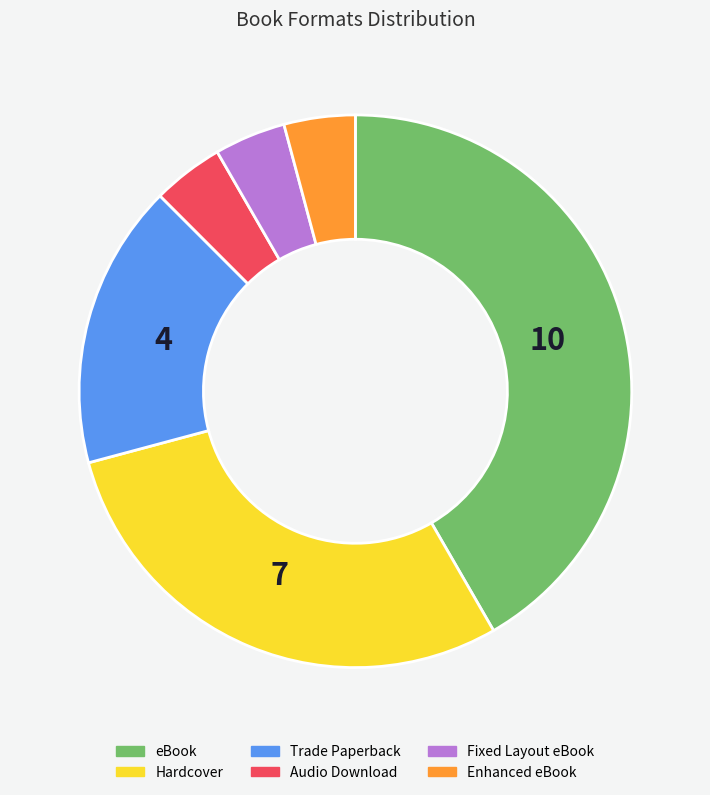

Is Hardcover the majority of the pie?

No